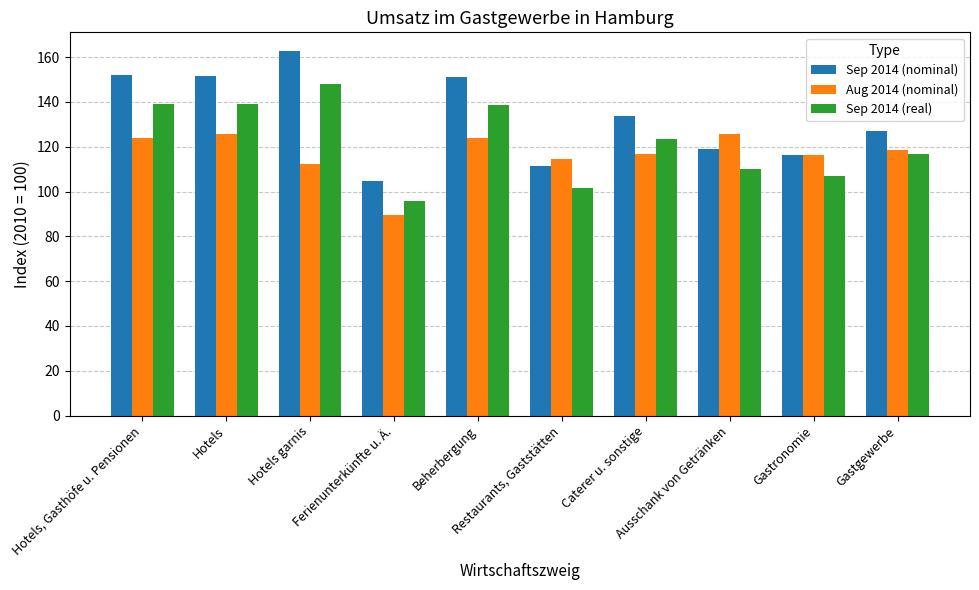

What is the minimum value for Sep 2014 (real)?

95.9